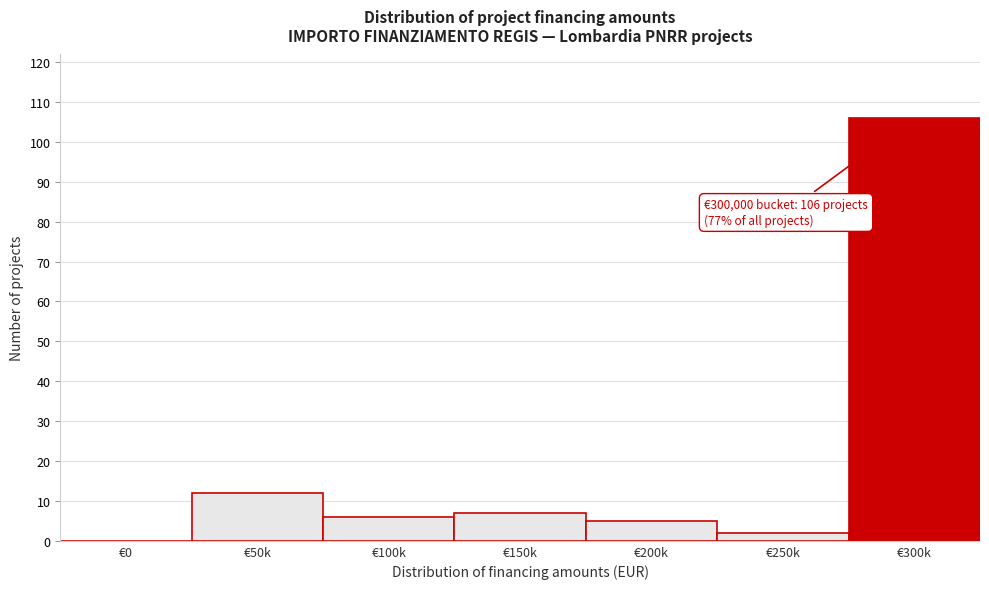

Reading left to right, list all the values displayed in this chart.

€0=0	€50k=12	€100k=6	€150k=7	€200k=5	€250k=2	€300k=106